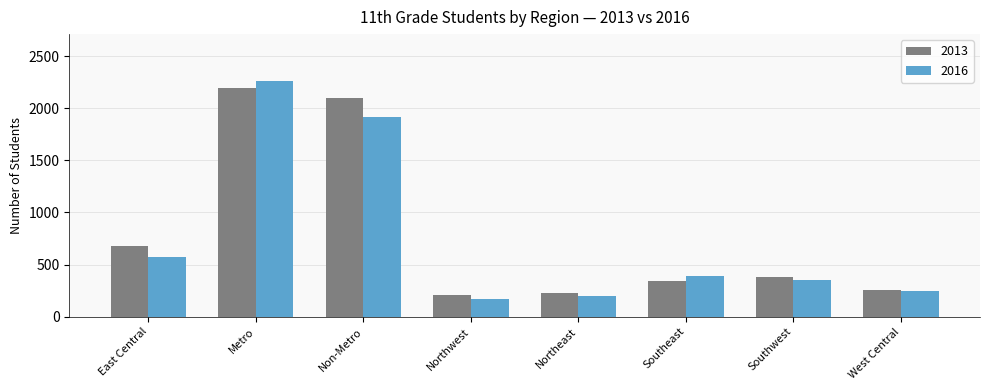

How many distinct data groups are displayed?

2